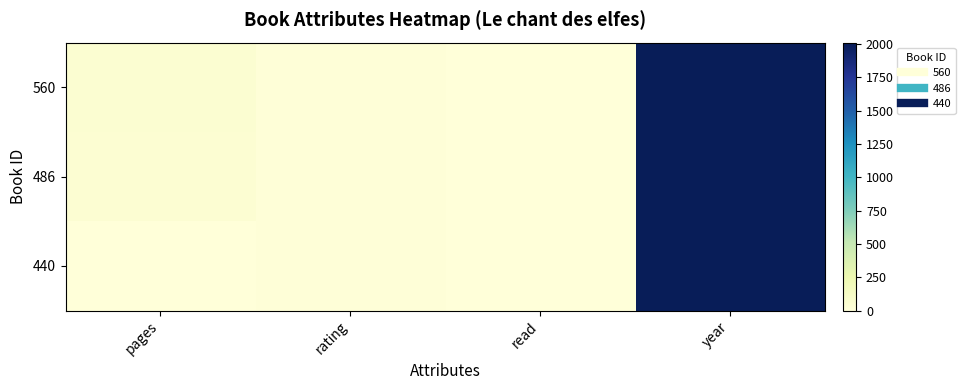

How many distinct data groups are displayed?

3